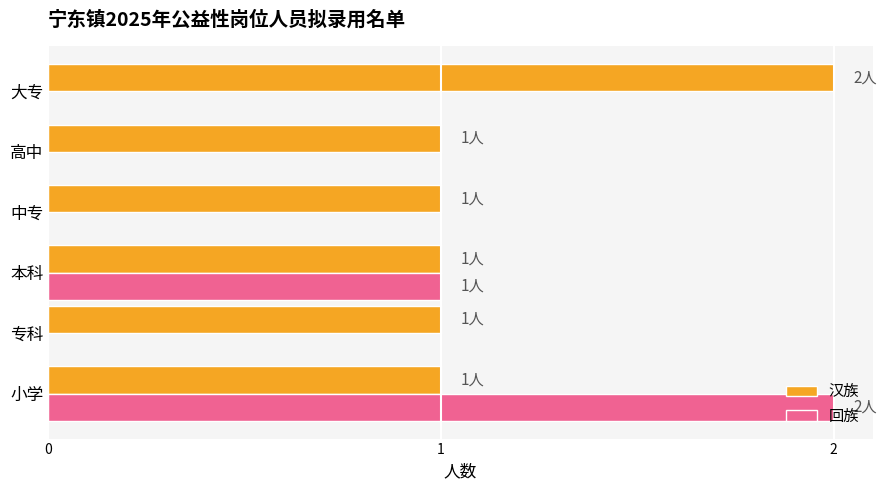

What is the sum of all 回族 values?

3